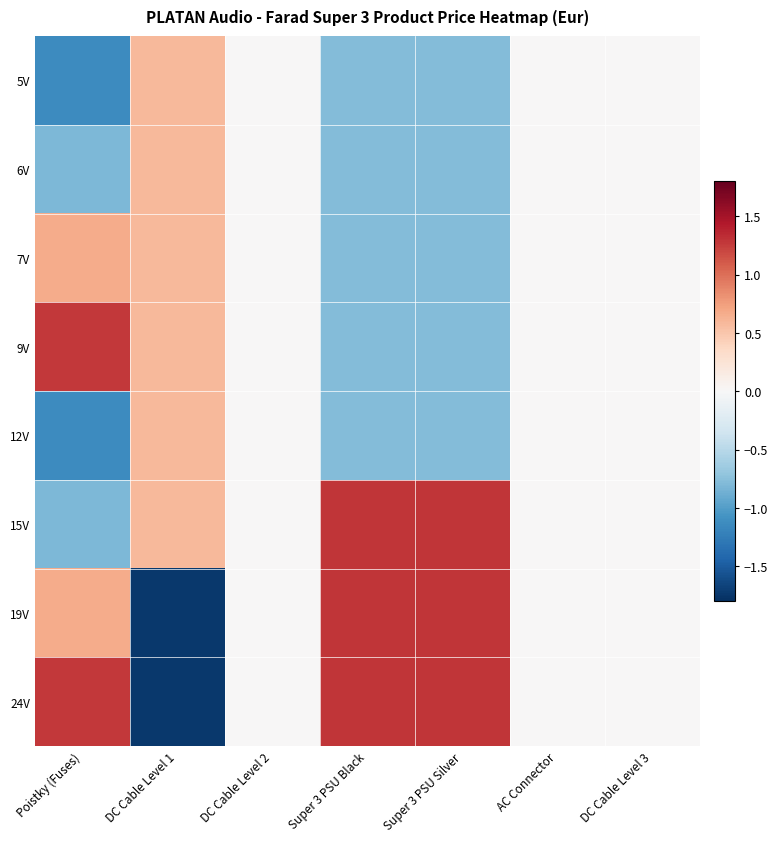

Reading left to right, what are all the values shown in this chart?

5V: Poistky (Fuses)=-1.1	DC Cable Level 1=0.6	DC Cable Level 2=0.0	Super 3 PSU Black=-0.8	Super 3 PSU Silver=-0.8	AC Connector=0.0	DC Cable Level 3=0.0
6V: Poistky (Fuses)=-0.8	DC Cable Level 1=0.6	DC Cable Level 2=0.0	Super 3 PSU Black=-0.8	Super 3 PSU Silver=-0.8	AC Connector=0.0	DC Cable Level 3=0.0
7V: Poistky (Fuses)=0.7	DC Cable Level 1=0.6	DC Cable Level 2=0.0	Super 3 PSU Black=-0.8	Super 3 PSU Silver=-0.8	AC Connector=0.0	DC Cable Level 3=0.0
9V: Poistky (Fuses)=1.3	DC Cable Level 1=0.6	DC Cable Level 2=0.0	Super 3 PSU Black=-0.8	Super 3 PSU Silver=-0.8	AC Connector=0.0	DC Cable Level 3=0.0
12V: Poistky (Fuses)=-1.1	DC Cable Level 1=0.6	DC Cable Level 2=0.0	Super 3 PSU Black=-0.8	Super 3 PSU Silver=-0.8	AC Connector=0.0	DC Cable Level 3=0.0
15V: Poistky (Fuses)=-0.8	DC Cable Level 1=0.6	DC Cable Level 2=0.0	Super 3 PSU Black=1.3	Super 3 PSU Silver=1.3	AC Connector=0.0	DC Cable Level 3=0.0
19V: Poistky (Fuses)=0.7	DC Cable Level 1=-1.7	DC Cable Level 2=0.0	Super 3 PSU Black=1.3	Super 3 PSU Silver=1.3	AC Connector=0.0	DC Cable Level 3=0.0
24V: Poistky (Fuses)=1.3	DC Cable Level 1=-1.7	DC Cable Level 2=0.0	Super 3 PSU Black=1.3	Super 3 PSU Silver=1.3	AC Connector=0.0	DC Cable Level 3=0.0